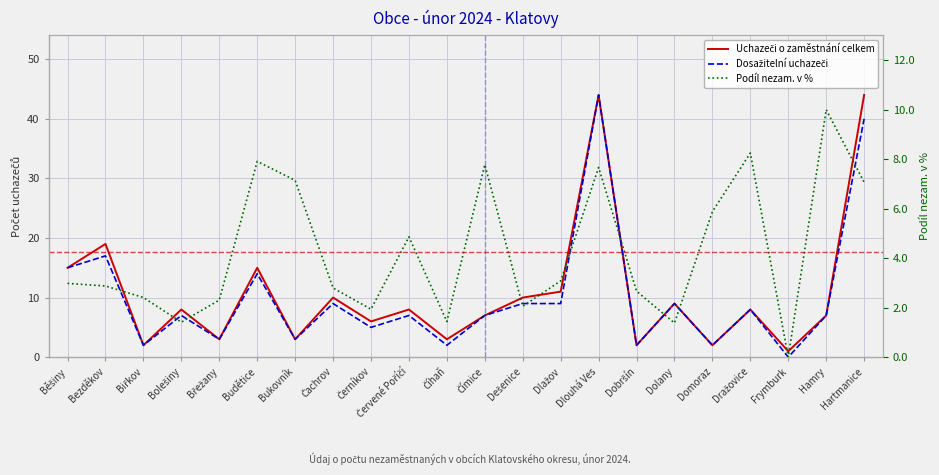

Reading right to left, list all the values displayed in this chart.

Podíl nezam. na obyvatelstvu v %: Hartmanice=7.1	Hamry=10.0	Frymburk=0.0	Dražovice=8.2	Domoraz=5.9	Dolany=1.4	Dobršín=2.7	Dlouhá Ves=7.7	Dlažov=3.1	Dešenice=2.1	Čímice=7.8	Číhaň=1.4	Červené Poříčí=4.9	Černíkov=1.9	Čachrov=2.8	Bukovník=7.1	Budětice=7.9	Břežany=2.3	Bolešiny=1.4	Biřkov=2.4	Bezděkov=2.9	Běšiny=3.0
Uchazeči o zaměstnání celkem: Hartmanice=44.0	Hamry=7.0	Frymburk=1.0	Dražovice=8.0	Domoraz=2.0	Dolany=9.0	Dobršín=2.0	Dlouhá Ves=44.0	Dlažov=11.0	Dešenice=10.0	Čímice=7.0	Číhaň=3.0	Červené Poříčí=8.0	Černíkov=6.0	Čachrov=10.0	Bukovník=3.0	Budětice=15.0	Břežany=3.0	Bolešiny=8.0	Biřkov=2.0	Bezděkov=19.0	Běšiny=15.0
Dosažitelní uchazeči o zaměstnání: Hartmanice=40.0	Hamry=7.0	Frymburk=0.0	Dražovice=8.0	Domoraz=2.0	Dolany=9.0	Dobršín=2.0	Dlouhá Ves=44.0	Dlažov=9.0	Dešenice=9.0	Čímice=7.0	Číhaň=2.0	Červené Poříčí=7.0	Černíkov=5.0	Čachrov=9.0	Bukovník=3.0	Budětice=14.0	Břežany=3.0	Bolešiny=7.0	Biřkov=2.0	Bezděkov=17.0	Běšiny=15.0